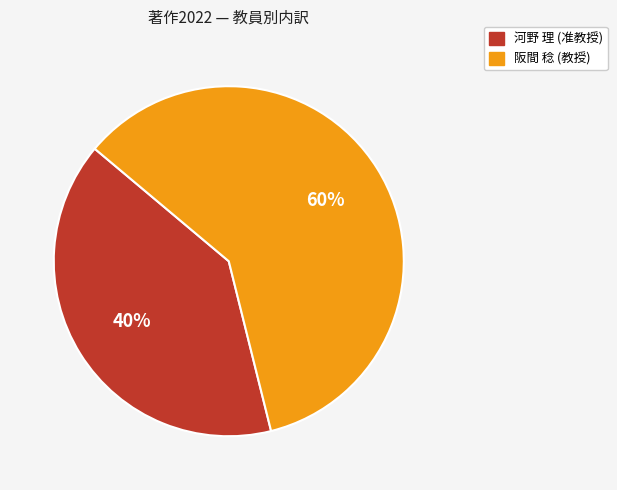

To the nearest percent, what is the combined percentage of 阪間 稔 (教授) and 河野 理 (准教授)?

100%